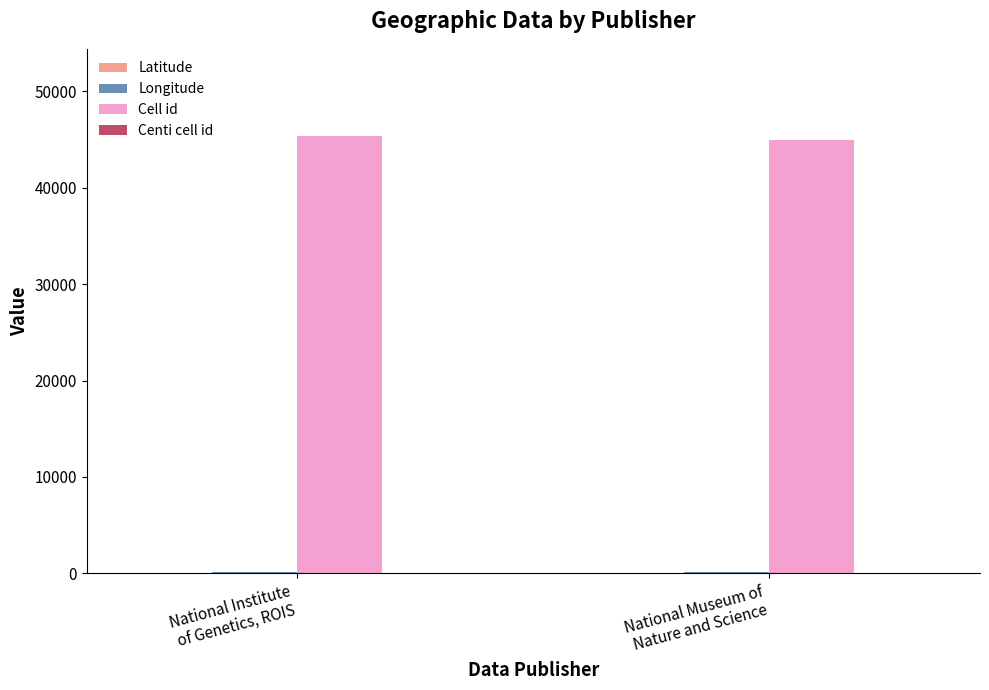

Which series has the largest total across all categories?

Cell id